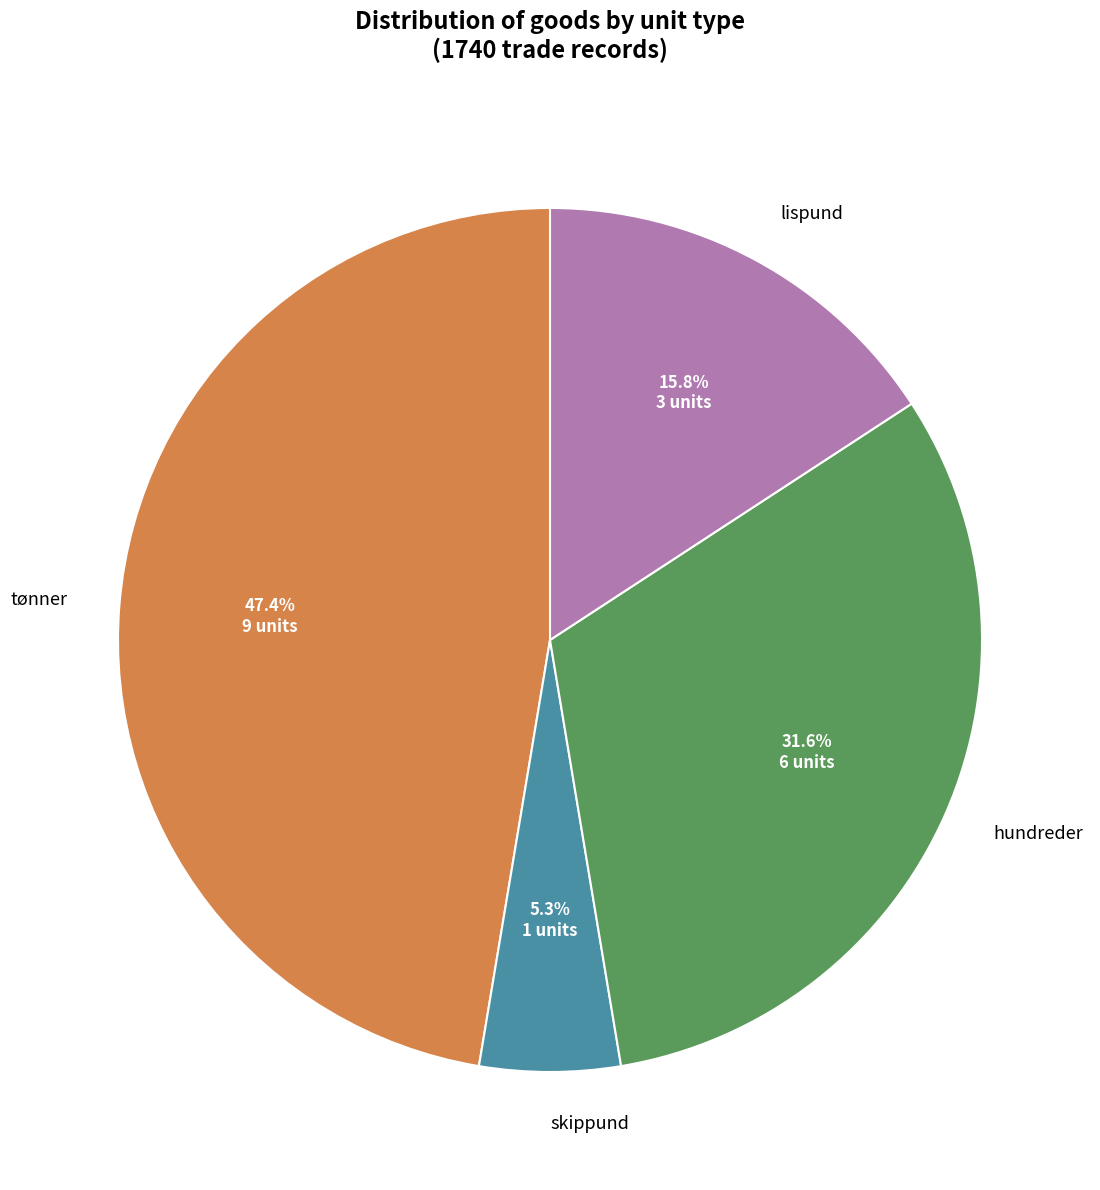

Between lispund and hundreder, which is larger?

hundreder